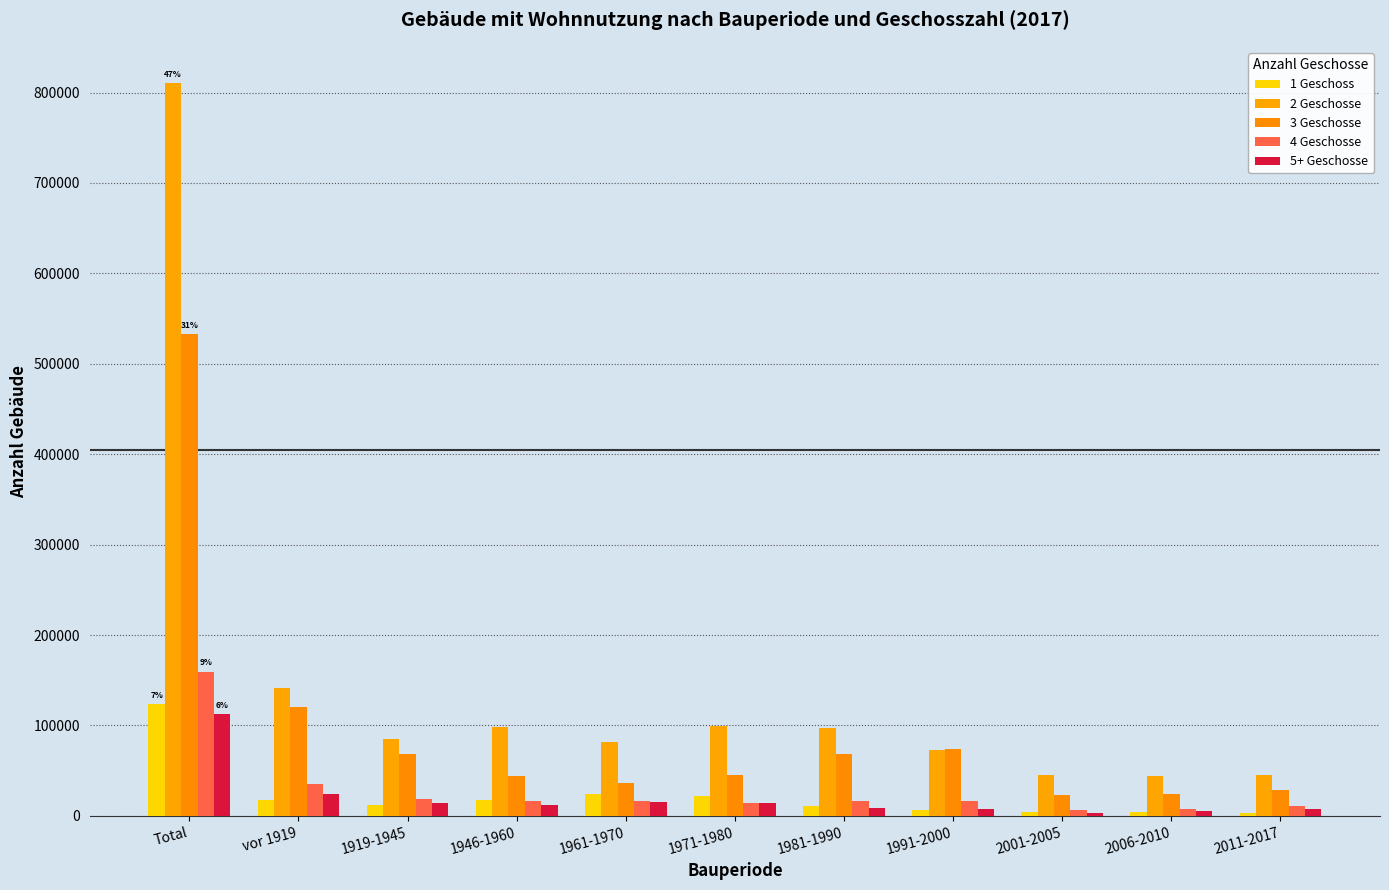

What is the difference between the maximum and minimum values in the 4 Geschosse series?

153231